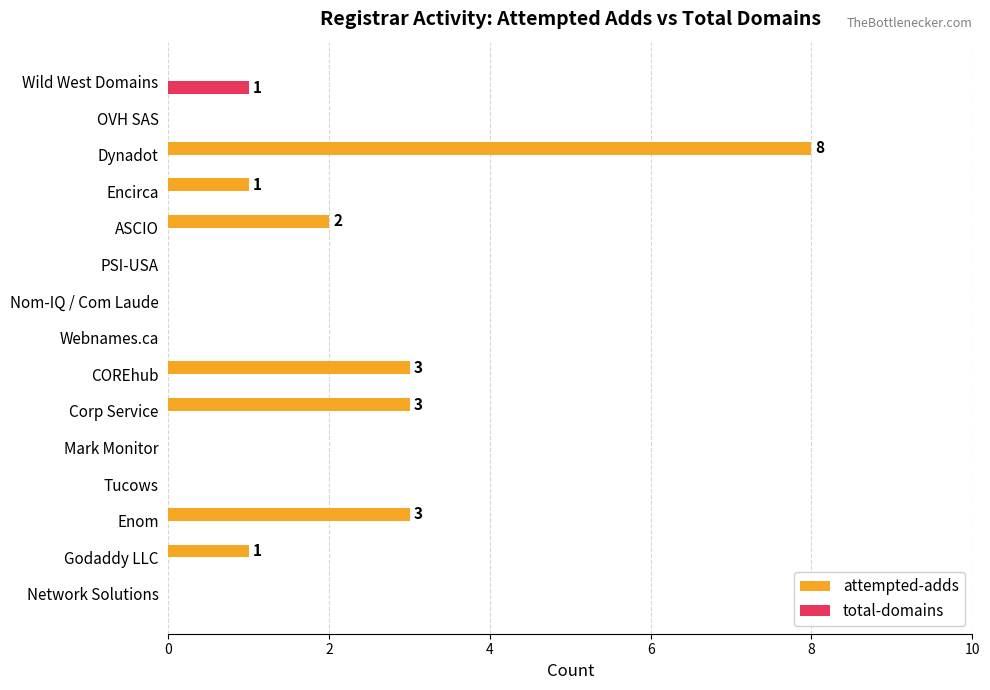

At which category does the chart reach its peak across all series?

Dynadot